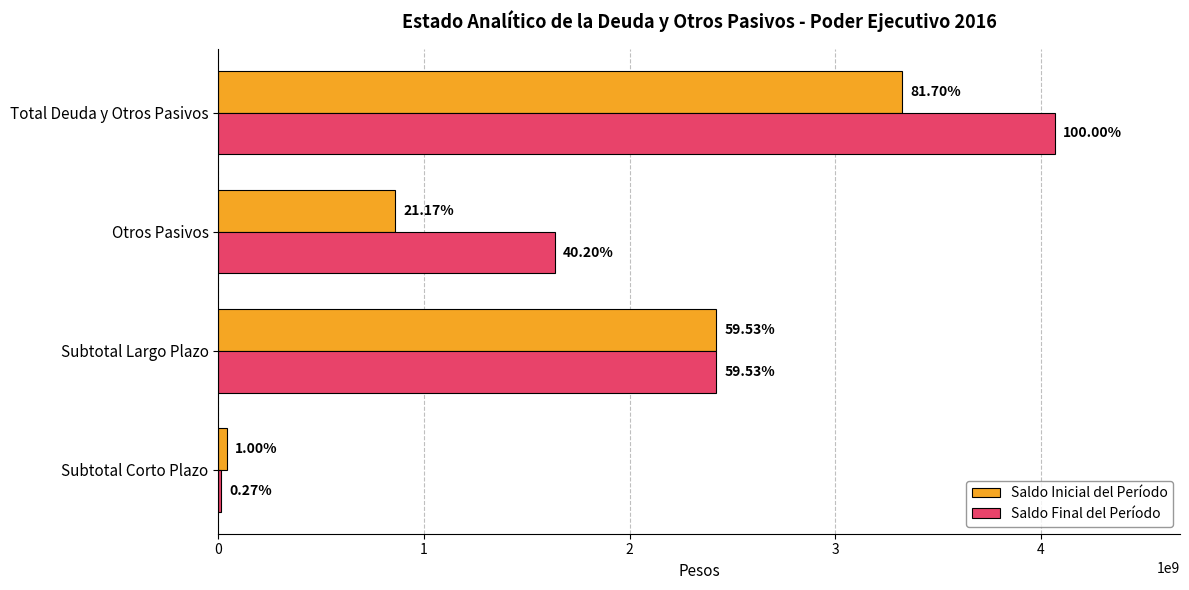

What are all the series names shown in the legend?

Saldo Inicial del Período, Saldo Final del Período